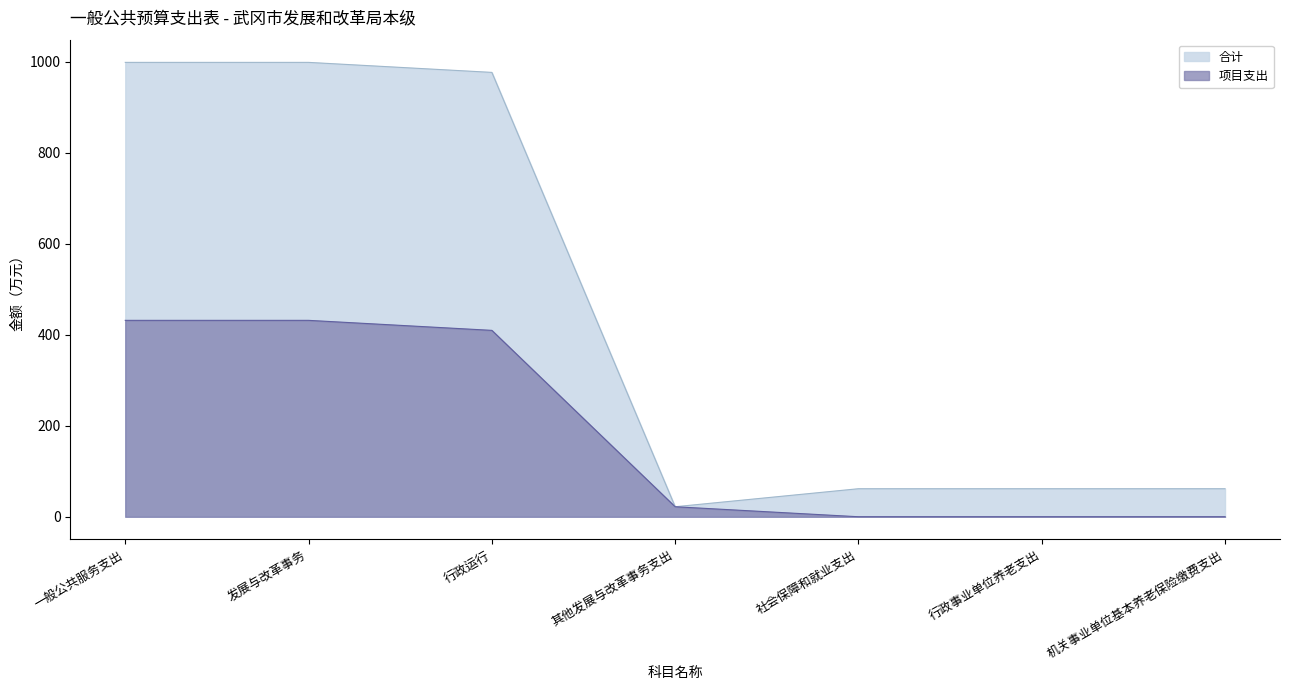

How many lines are shown in the chart?

2